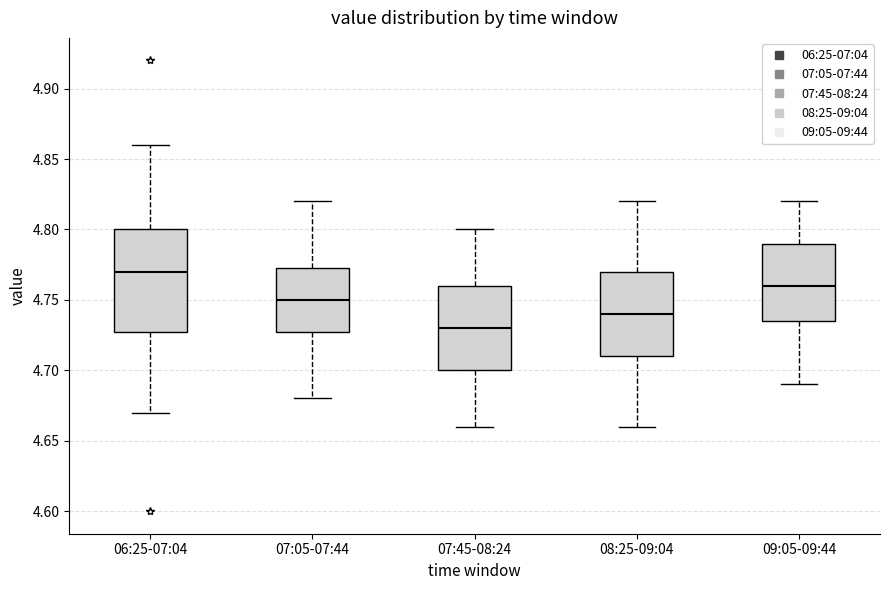

Reading left to right, transcribe this box plot: for each box, give where its median line is, the range the box spans, and where its two whiskers end, as read against the y-axis. The values are not printed on the chart, so give them approximately, as read against the axis.

06:25-07:04: median 4.770, box 4.730 to 4.800, whiskers 4.670 to 4.860
07:05-07:44: median 4.750, box 4.730 to 4.775, whiskers 4.680 to 4.820
07:45-08:24: median 4.730, box 4.700 to 4.760, whiskers 4.660 to 4.800
08:25-09:04: median 4.740, box 4.710 to 4.770, whiskers 4.660 to 4.820
09:05-09:44: median 4.760, box 4.735 to 4.790, whiskers 4.690 to 4.820